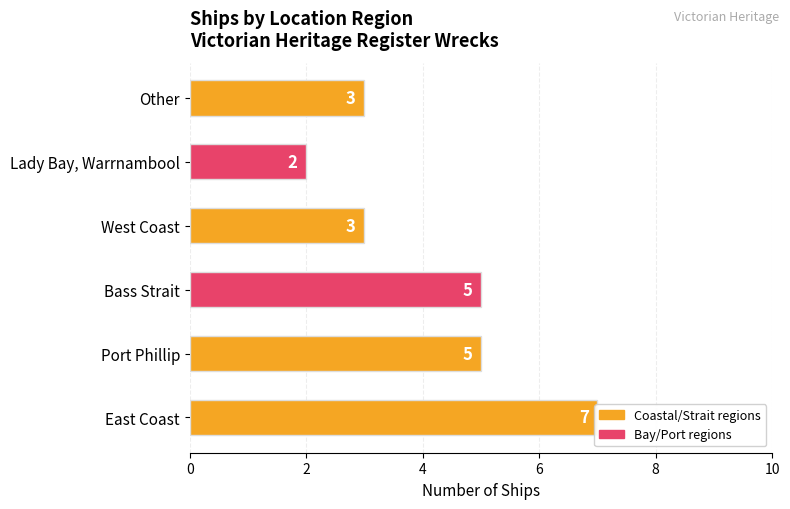

The value at Bass Strait is 5. True or false?

True